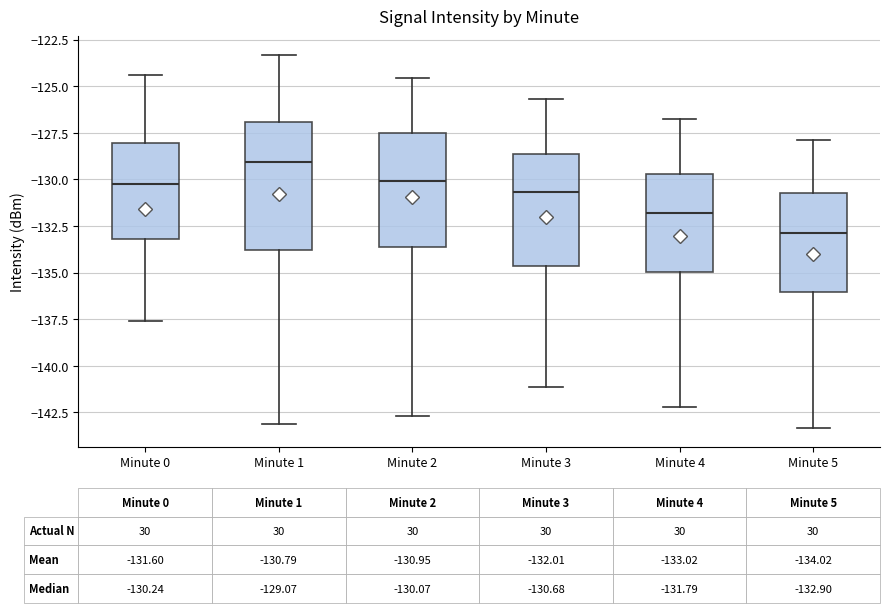

Which box is the tallest, from its lower edge to its upper edge?

Minute 1